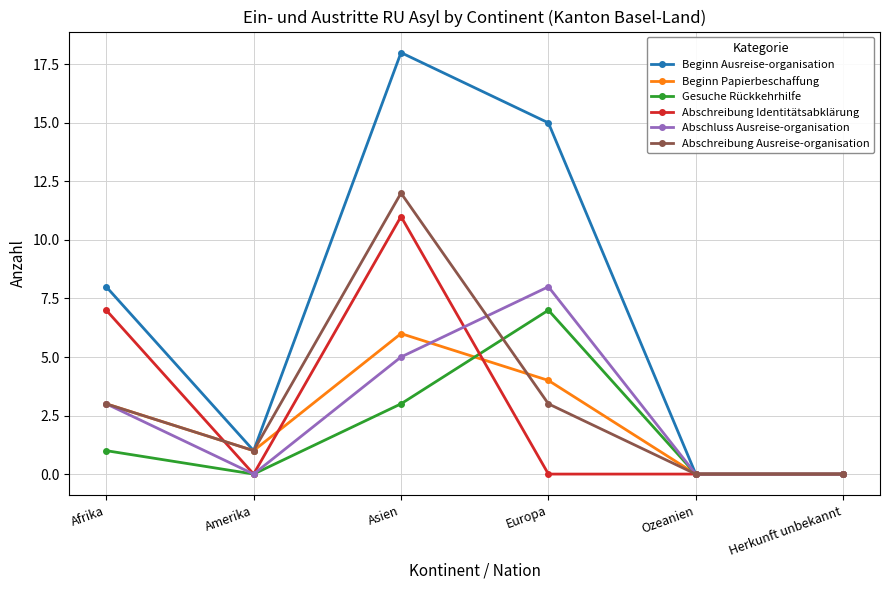

Where is the first local minimum for Beginn Ausreise-organisation?

Amerika